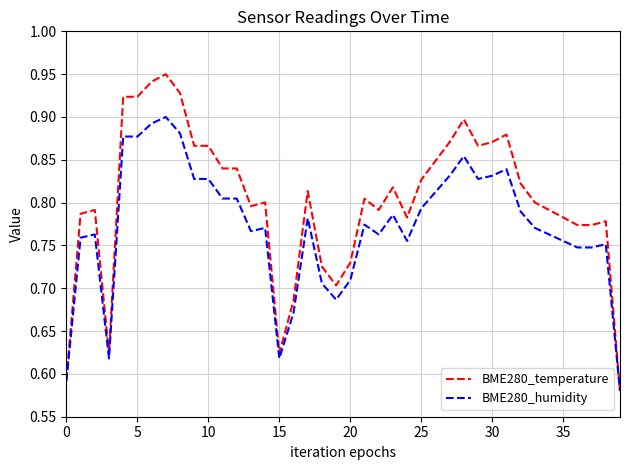

Which series has the largest total across all categories?

BME280_temperature